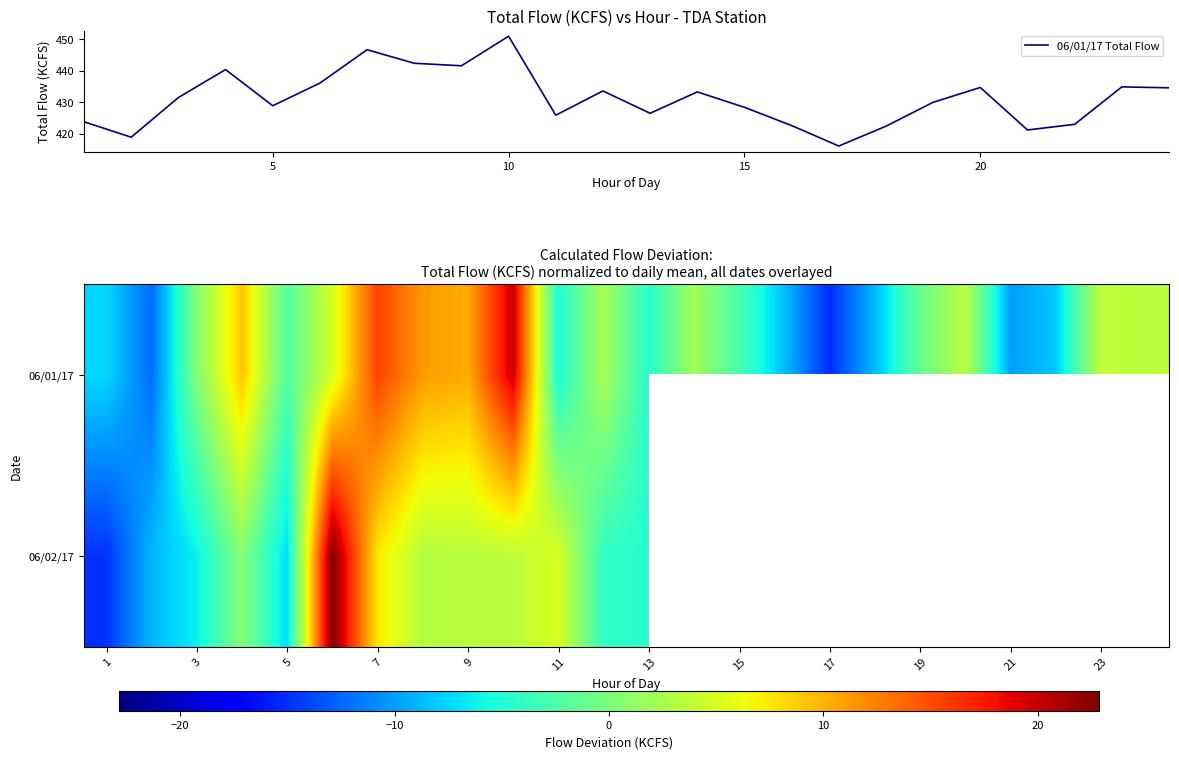

What is the maximum value for 06/01/17 Total Flow?

451.0